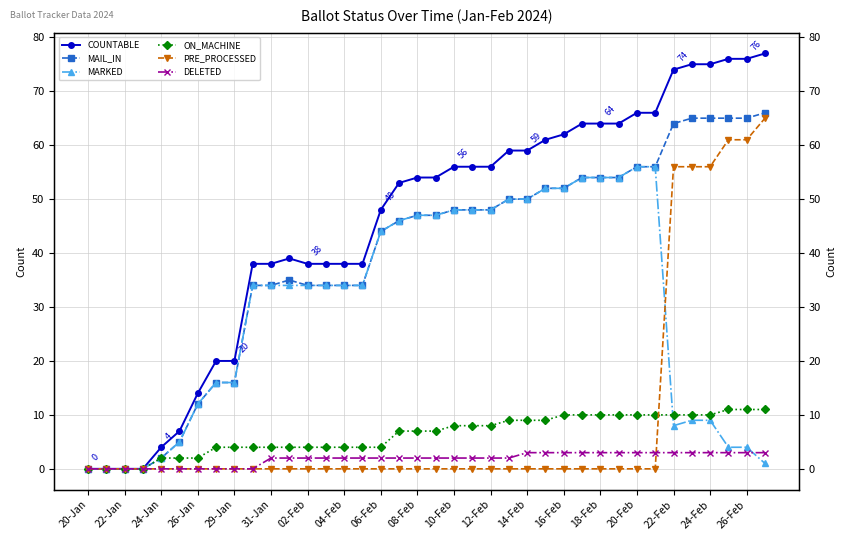

At which category does the chart reach its minimum across all series?

20-Jan